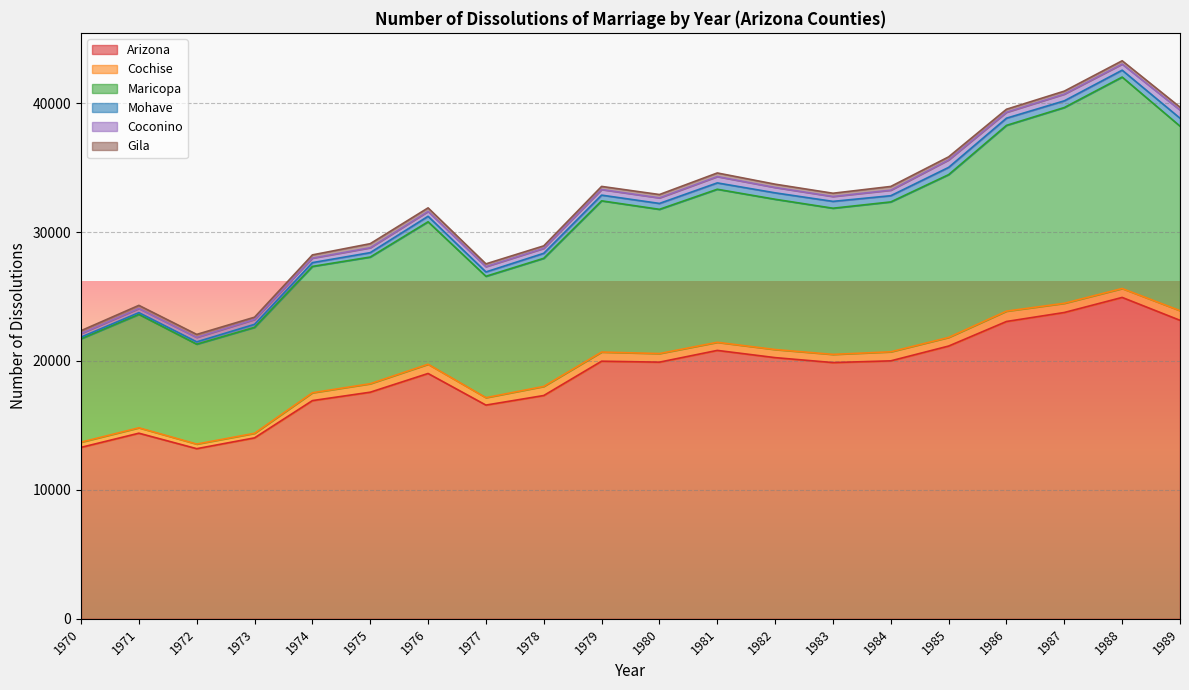

What is the difference between the second highest and second lowest values in the Cochise series?

393